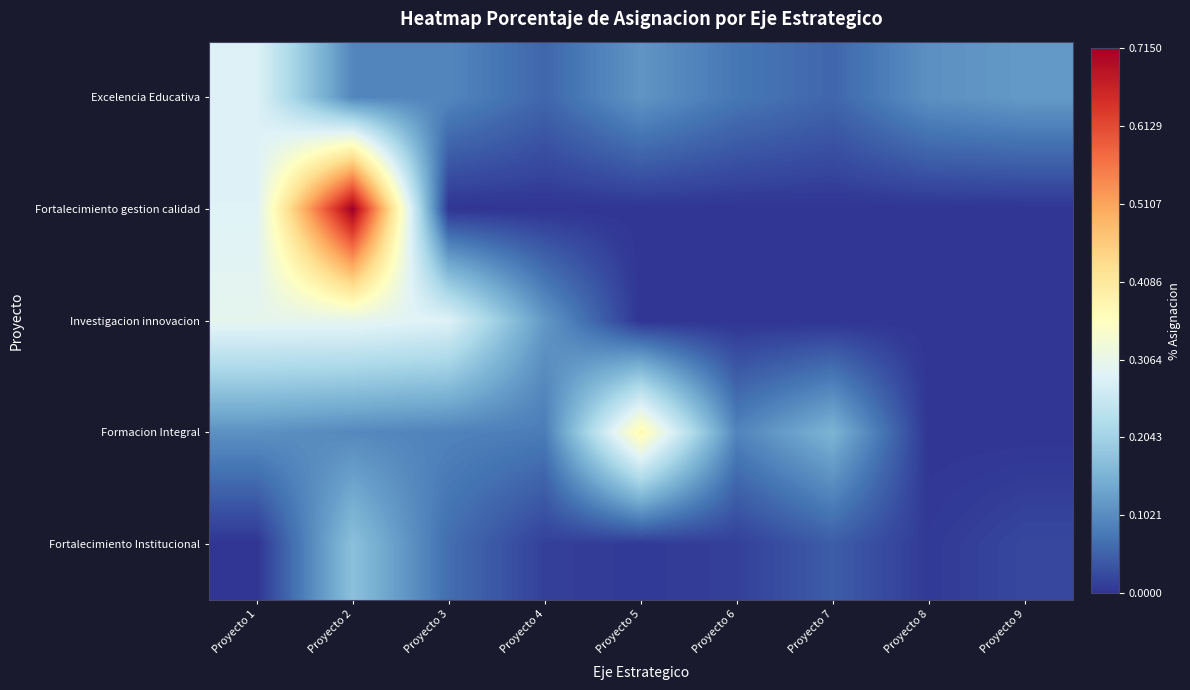

What is the spread (max minus min) of values at Proyecto 8?

0.1